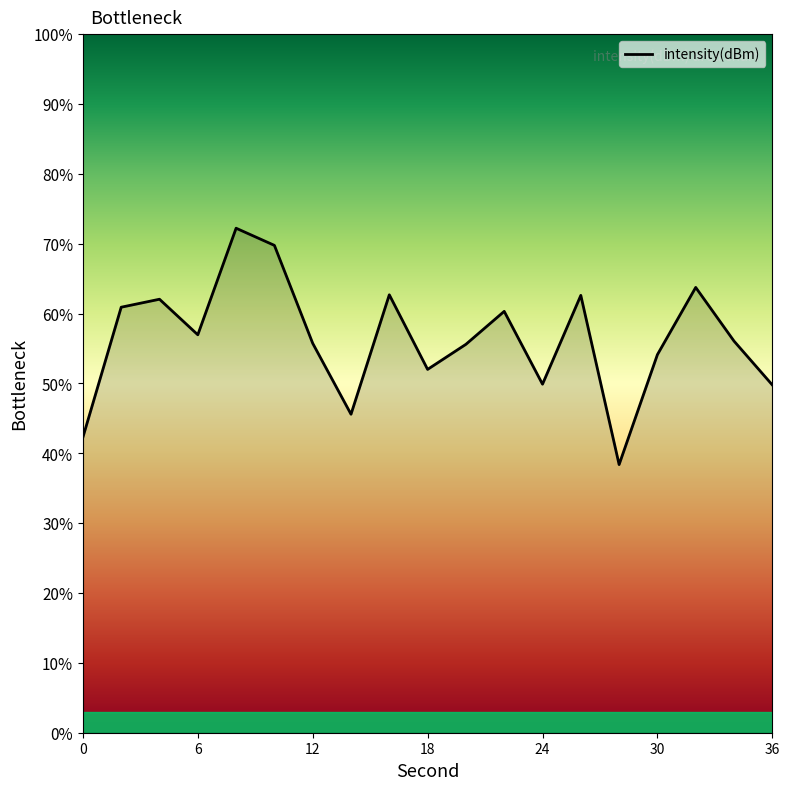

What is the difference between the maximum and minimum values?

33.8